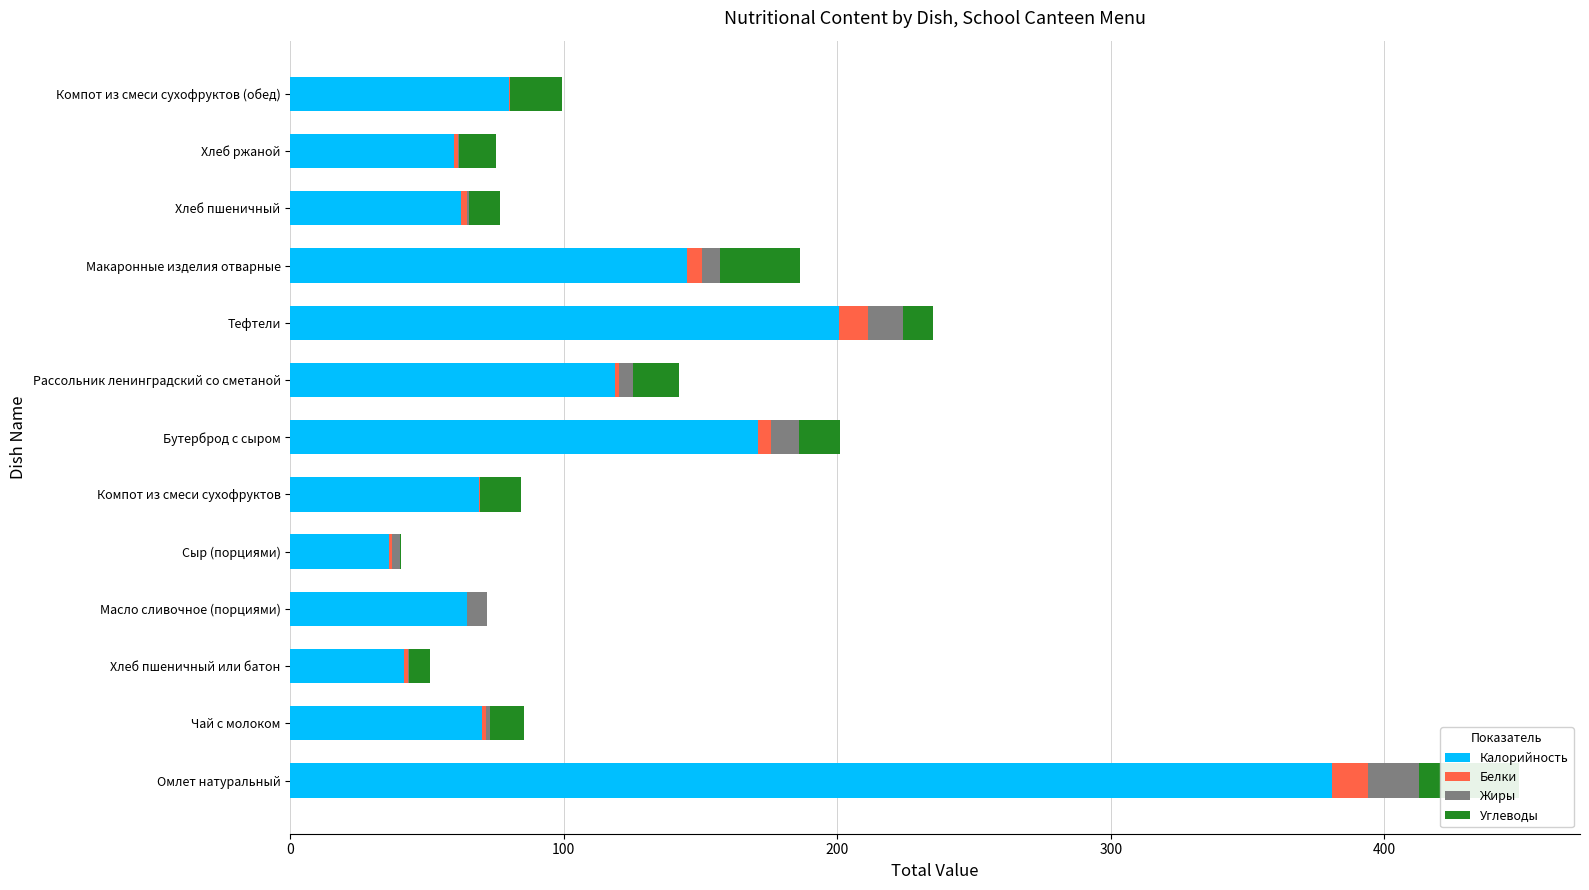

What value does the Жиры series have at Омлет натуральный?

18.6